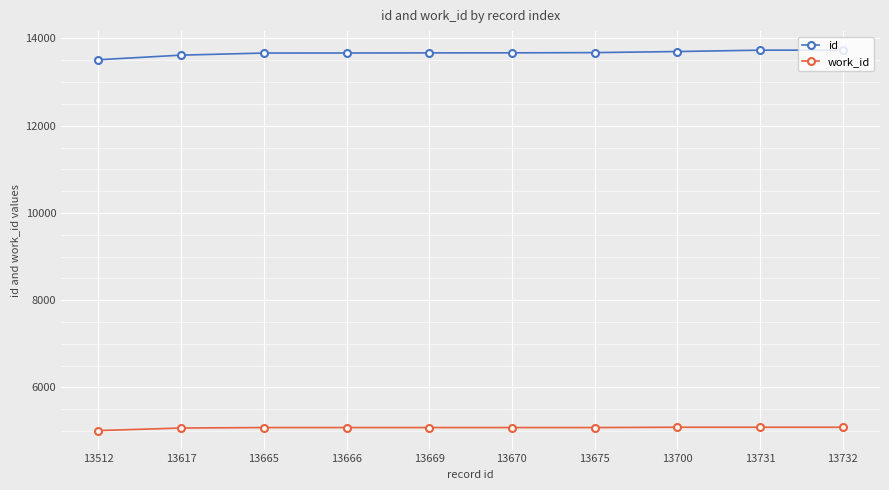

Rank the series at 13617 from lowest to highest value.

work_id, id